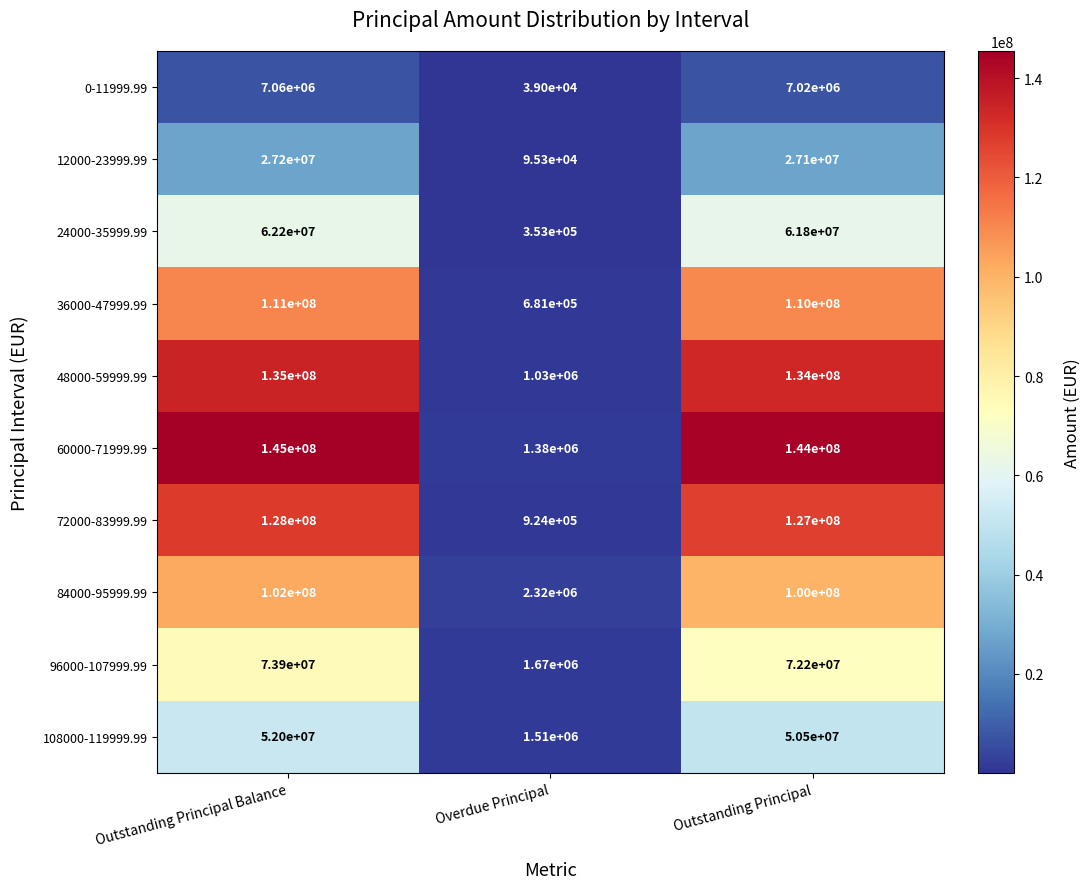

What is the minimum value shown in the chart?

39000